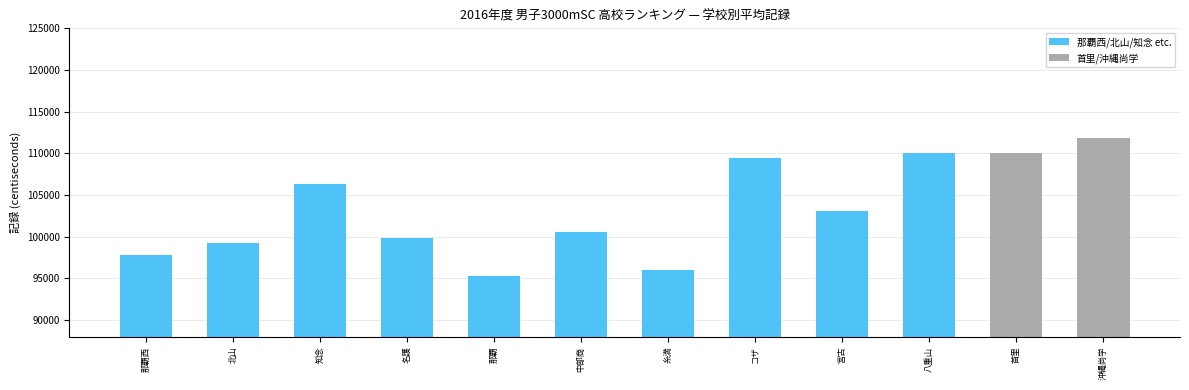

At which label does the data first exceed 103144?

知念